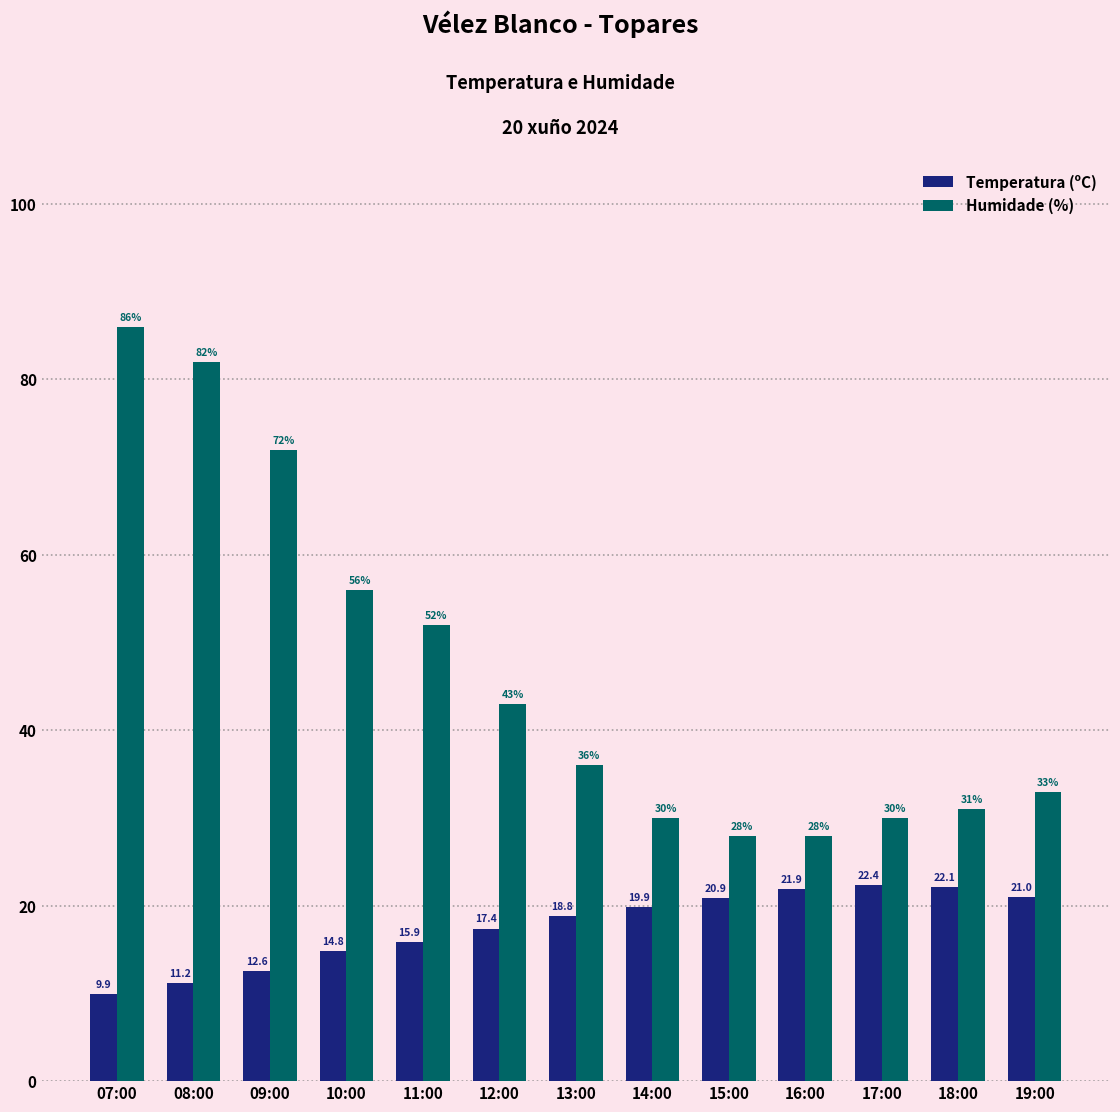

Reading right to left, list all the values displayed in this chart.

Temperatura (ºC): 21.0	22.1	22.4	21.9	20.9	19.9	18.8	17.4	15.9	14.8	12.6	11.2	9.9
Humidade (%): 33.0	31.0	30.0	28.0	28.0	30.0	36.0	43.0	52.0	56.0	72.0	82.0	86.0